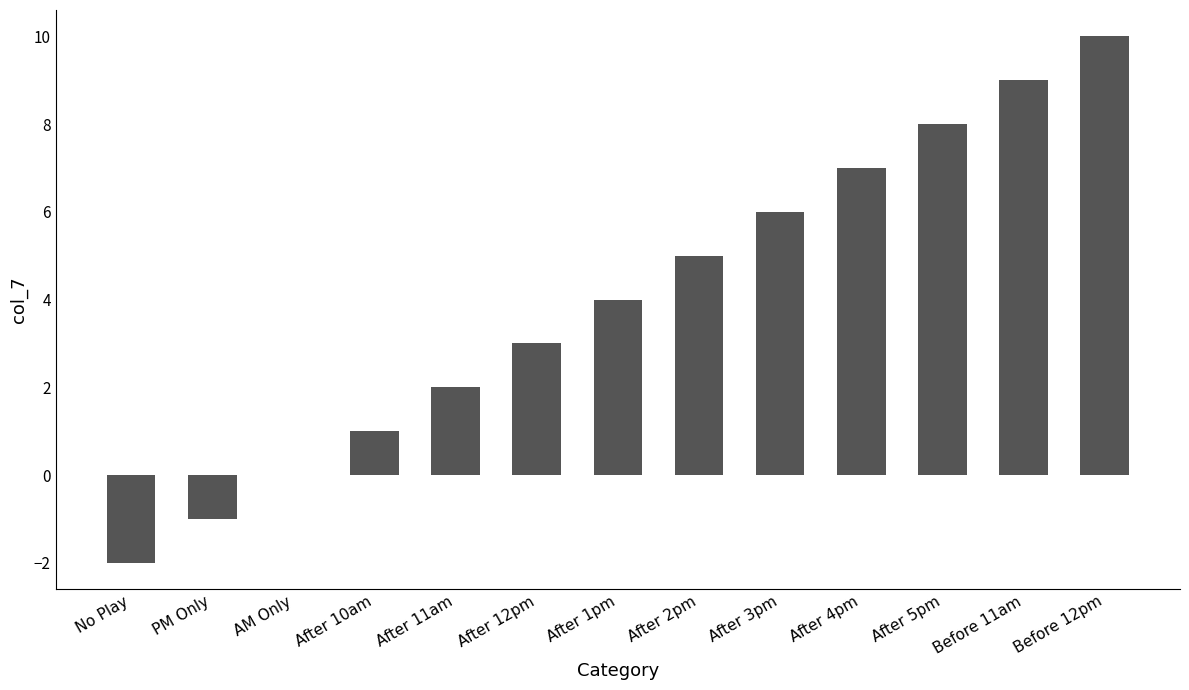

What is the maximum value shown in the chart?

10